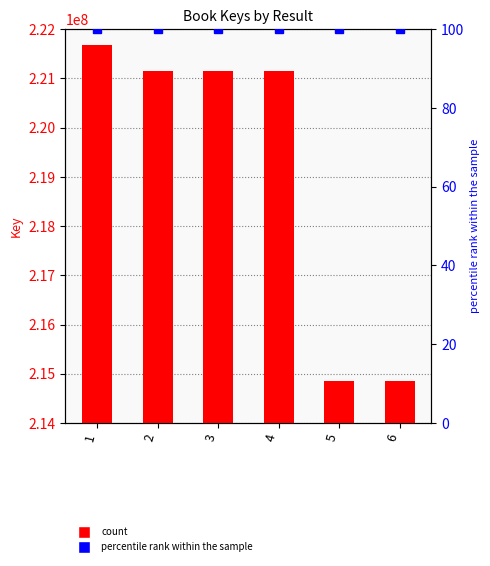

List the labels in order of value, smallest first.

5, 6, 4, 3, 2, 1